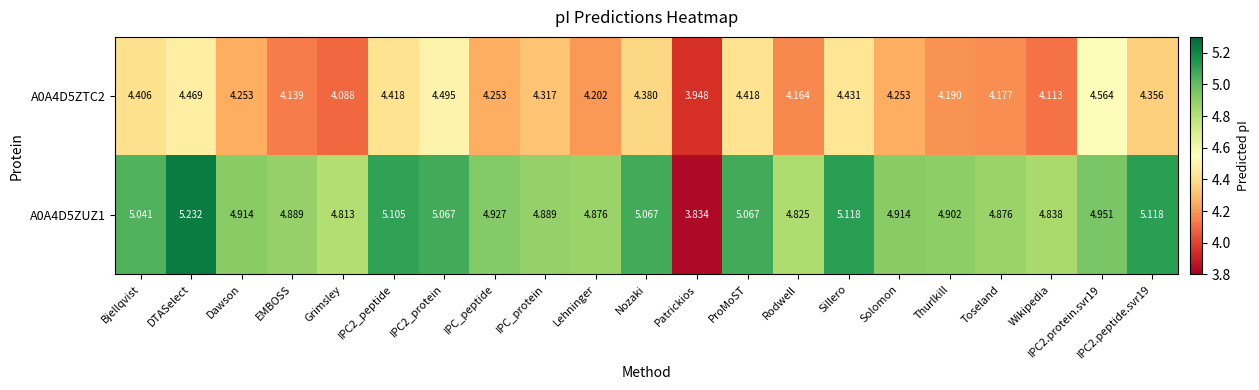

At which category is the sum across all series the highest?

DTASelect